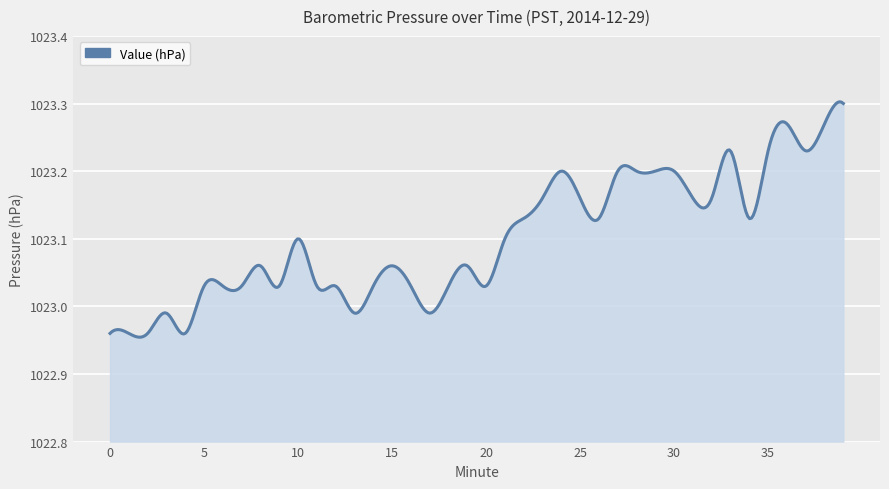

At which label does the data first exceed 1023?

5